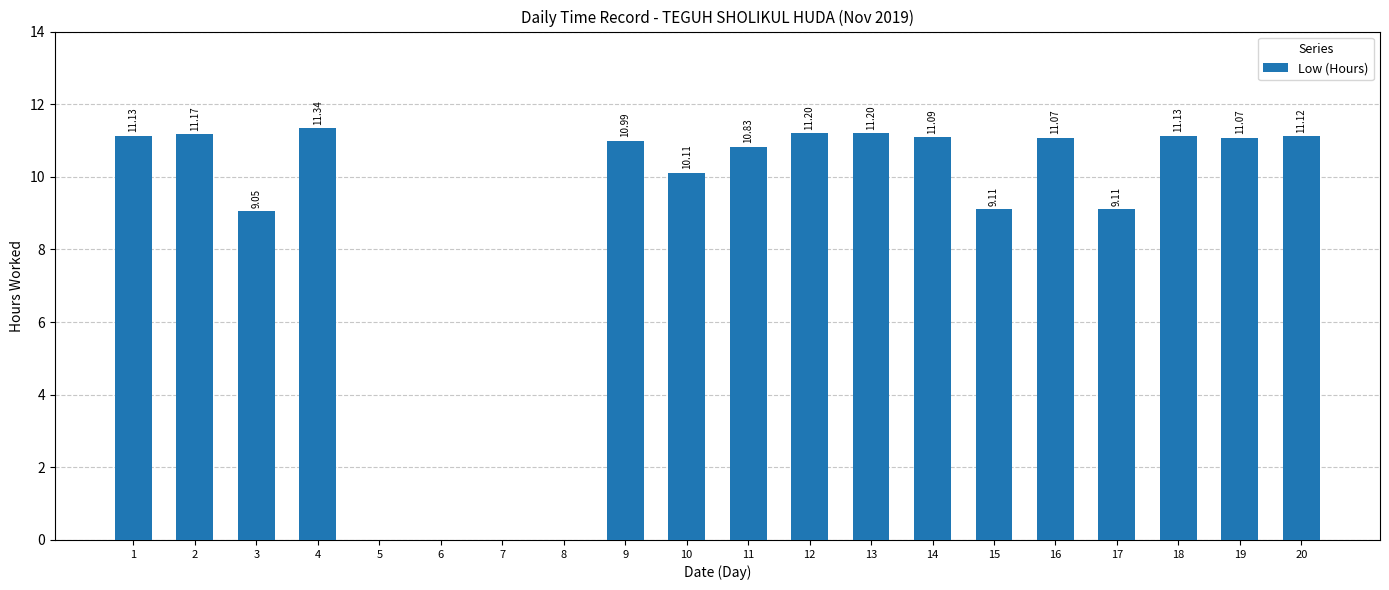

Which label corresponds to the largest value in the chart?

4